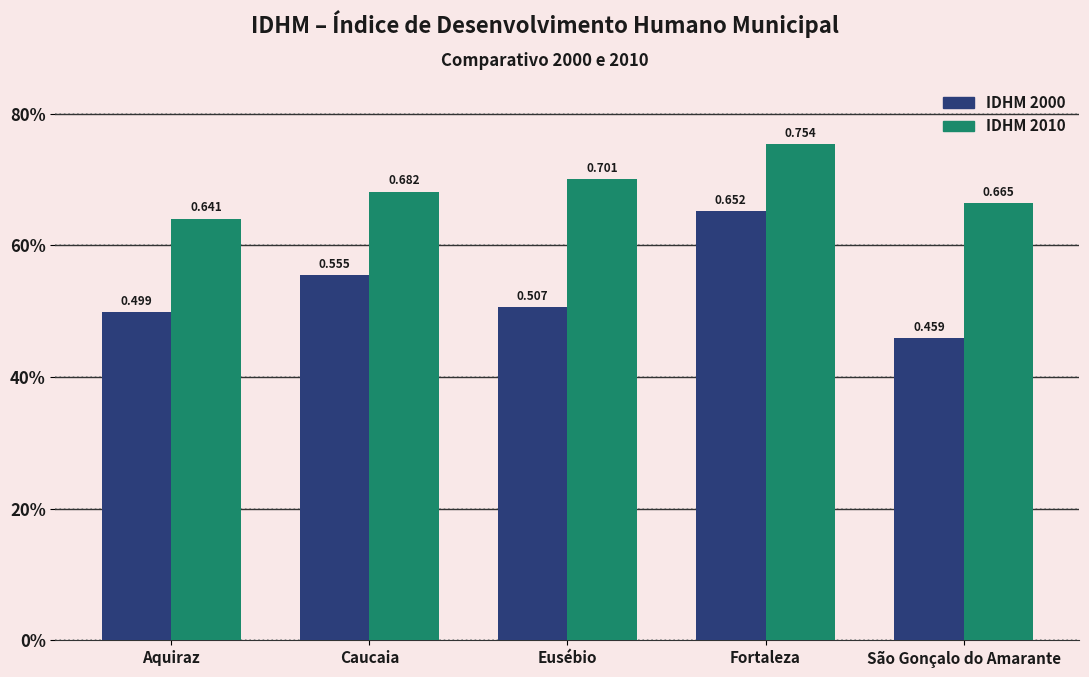

Does the chart contain any negative values?

No